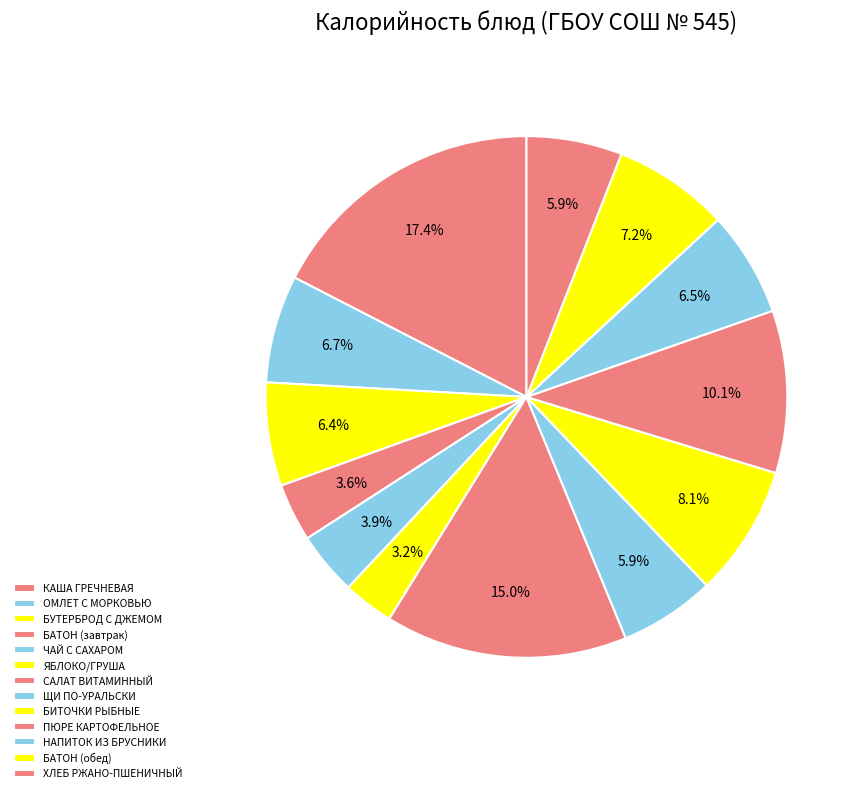

What is the ratio of the value at БАТОН (завтрак) to the value at ОМЛЕТ С МОРКОВЬЮ?

0.5